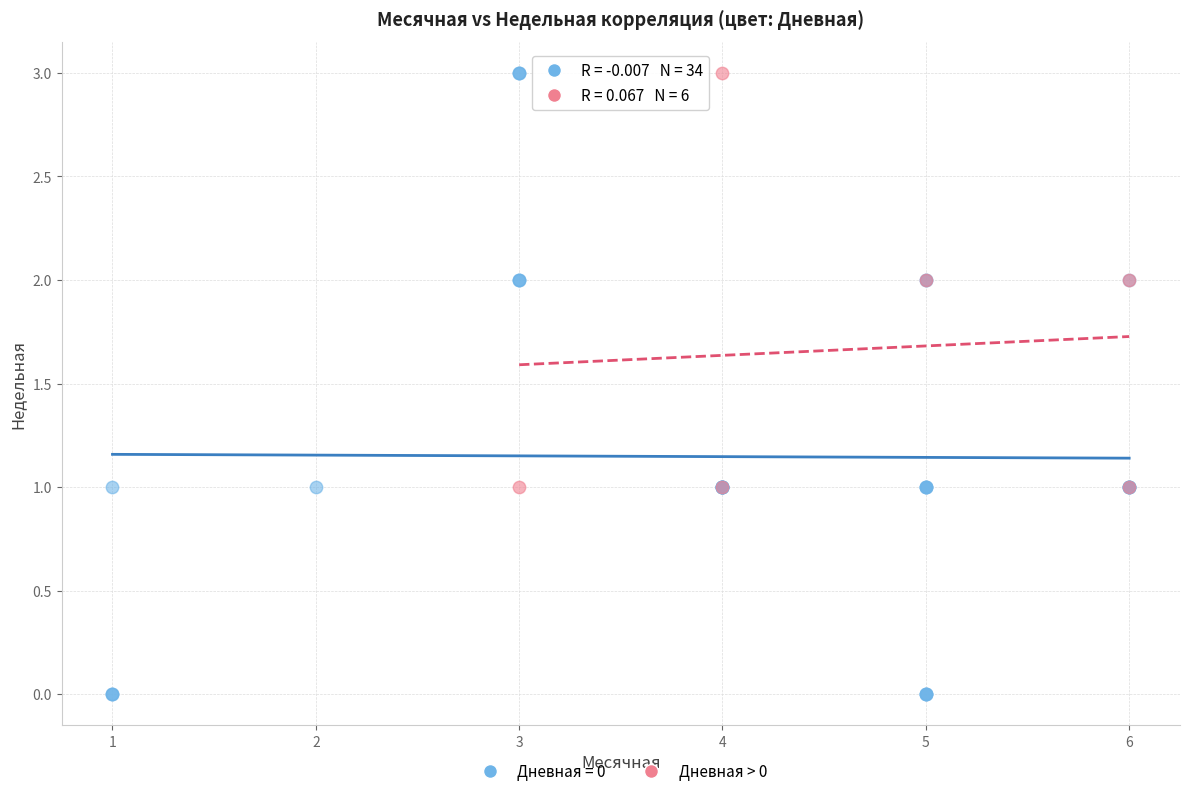

Which series reaches the minimum Y coordinate?

Дневная = 0